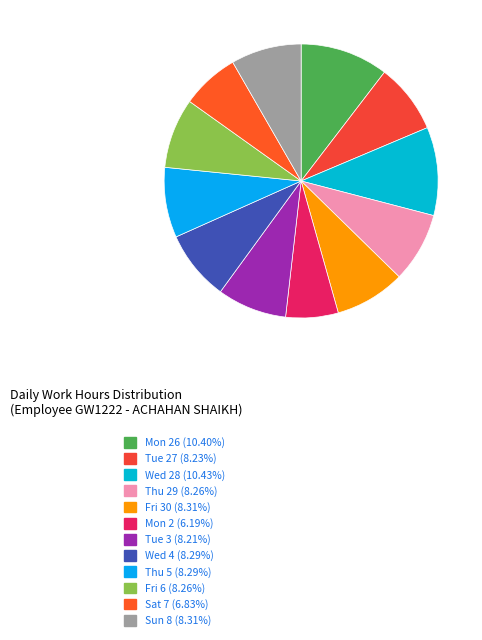

How many segments does this pie chart have?

12